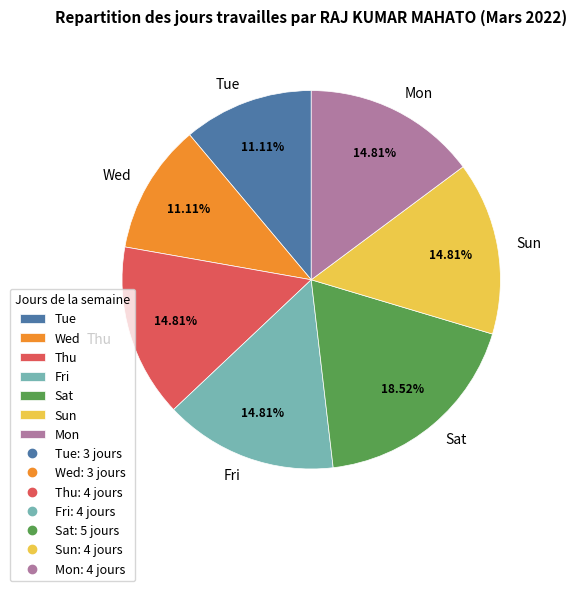

Which category has the biggest portion of the pie?

Sat